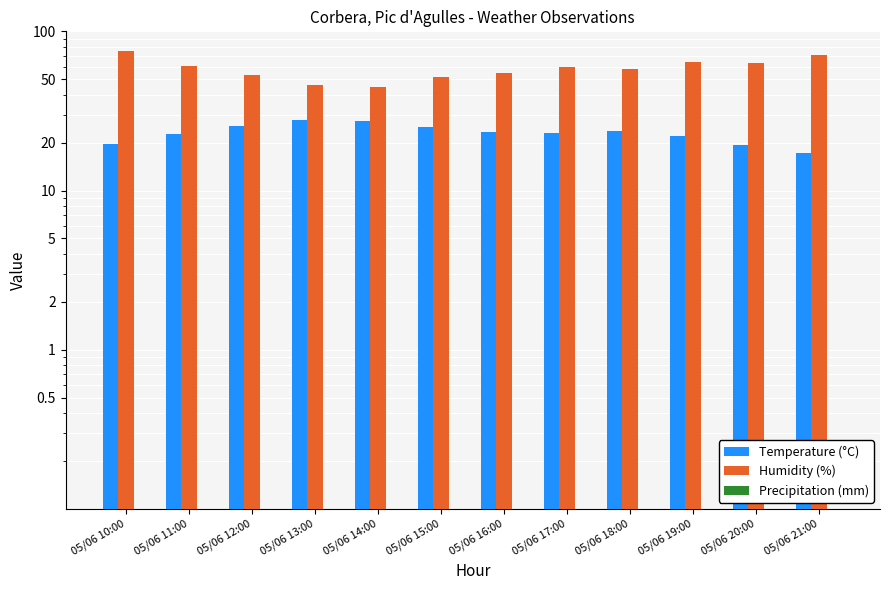

Reading left to right, list all the values displayed in this chart.

Temperature (°C): 19.6	22.5	25.5	27.8	27.3	25.0	23.4	23.1	23.6	22.0	19.2	17.3
Humidity (%): 75.0	61.0	53.0	46.0	45.0	52.0	55.0	60.0	58.0	64.0	63.0	71.0
Precipitation (mm): 0.0	0.0	0.0	0.0	0.0	0.0	0.0	0.0	0.0	0.0	0.0	0.0